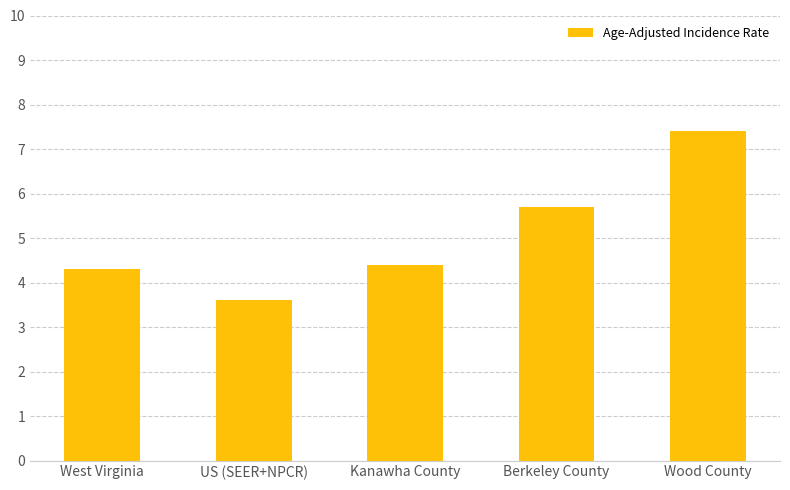

What is the sum of the values at Kanawha County and Berkeley County?

10.1